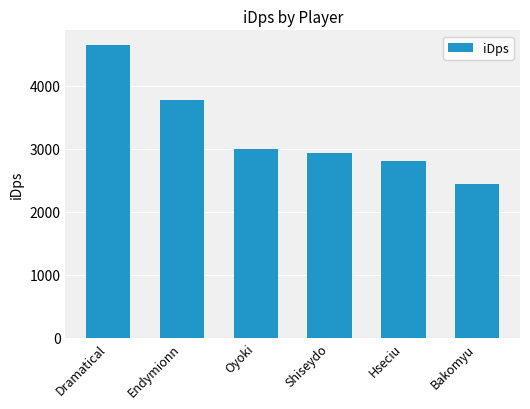

True or false: the data shows 1430.1 at Shiseydo.

False